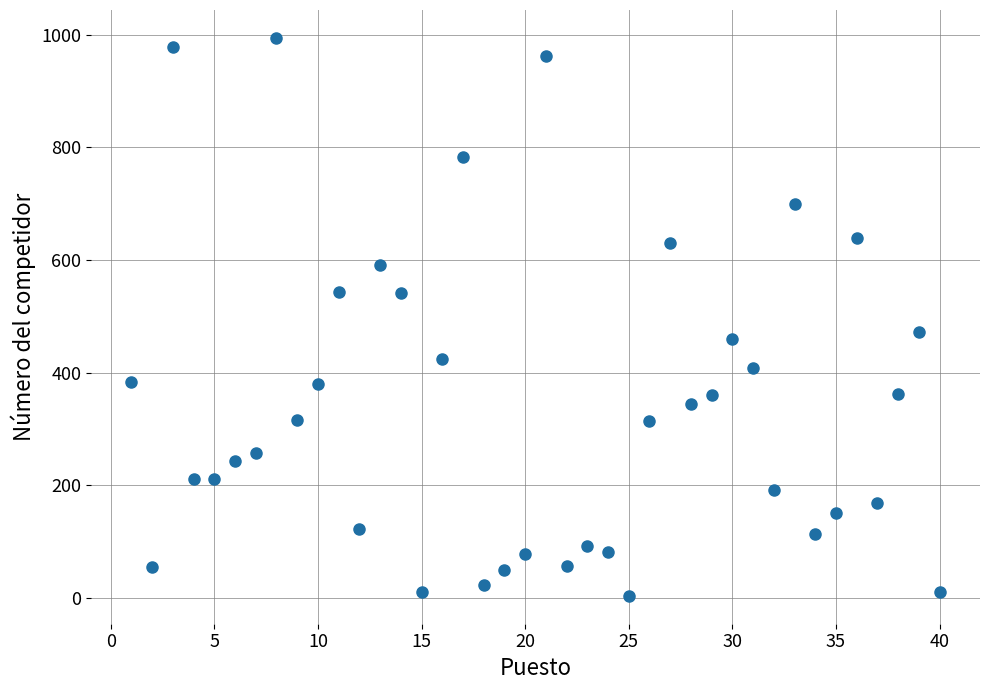

What is the range of Y values (max minus min)?

990